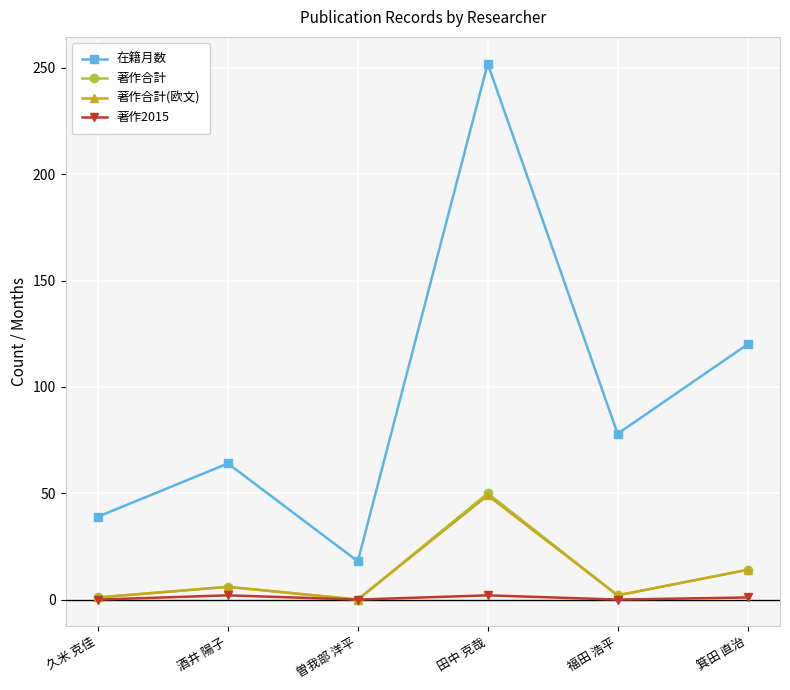

Is it true that 著作合計(欧文) equals 0 at 曽我部 洋平?

True